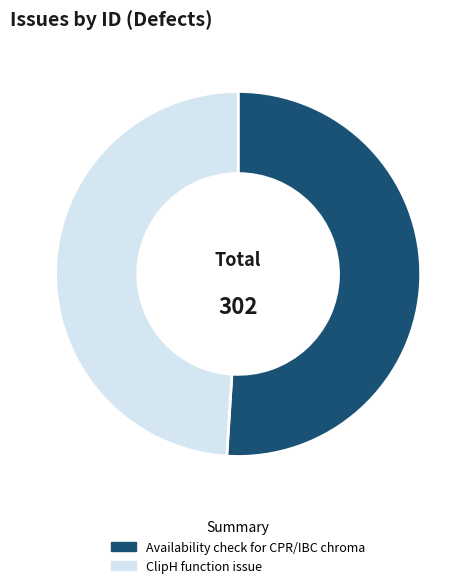

Is the sum of Availability check for CPR/IBC chroma and ClipH function issue greater than half?

Yes